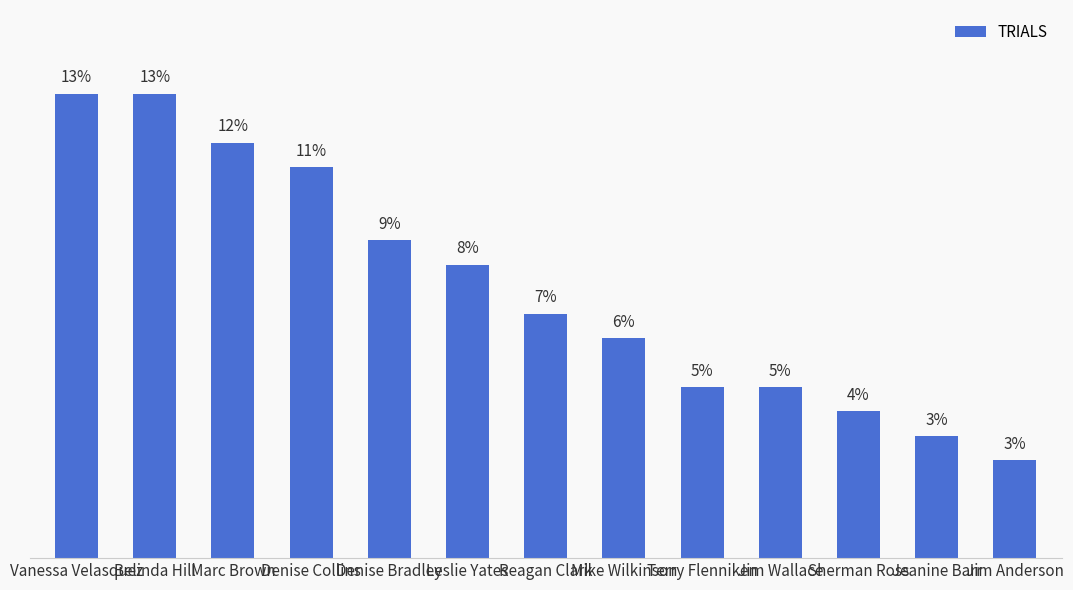

Where does the data first go above 10?

Vanessa Velasquez